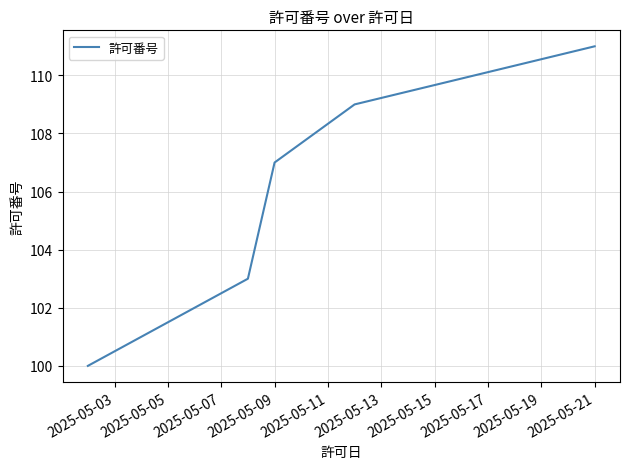

How many values are below 107?

2